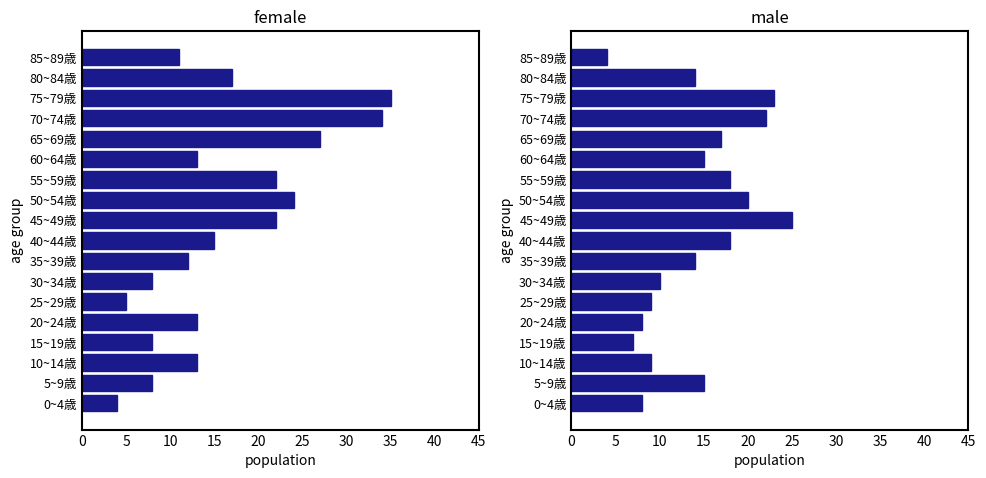

Reading left to right, transcribe all the data shown in this chart.

female: 4	8	13	8	13	5	8	12	15	22	24	22	13	27	34	35	17	11
male: 8	15	9	7	8	9	10	14	18	25	20	18	15	17	22	23	14	4